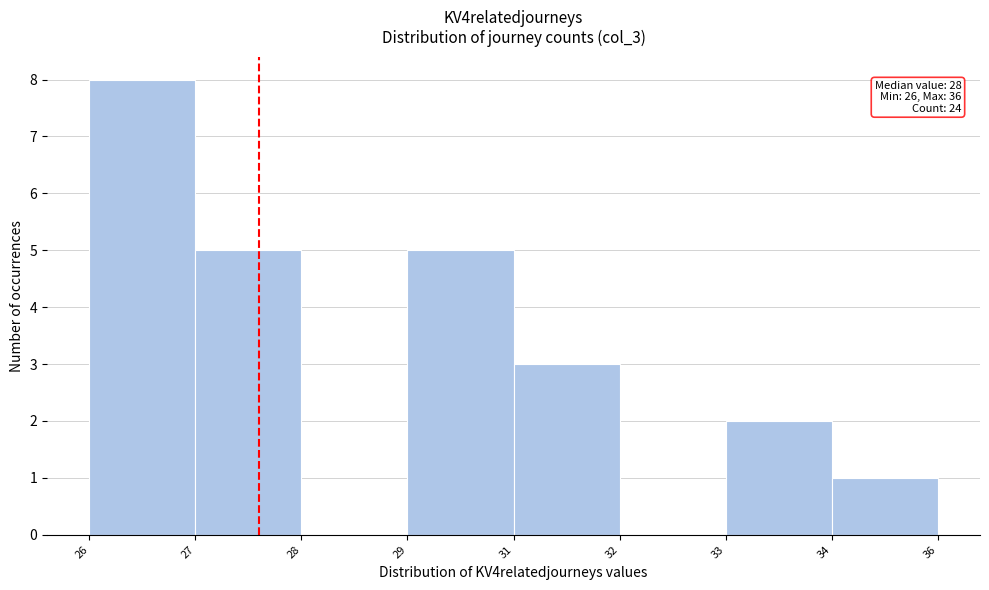

Reading left to right, what are all the values shown in this chart?

26=8	27=5	28=0	29=5	31=3	32=0	33=2	34=1